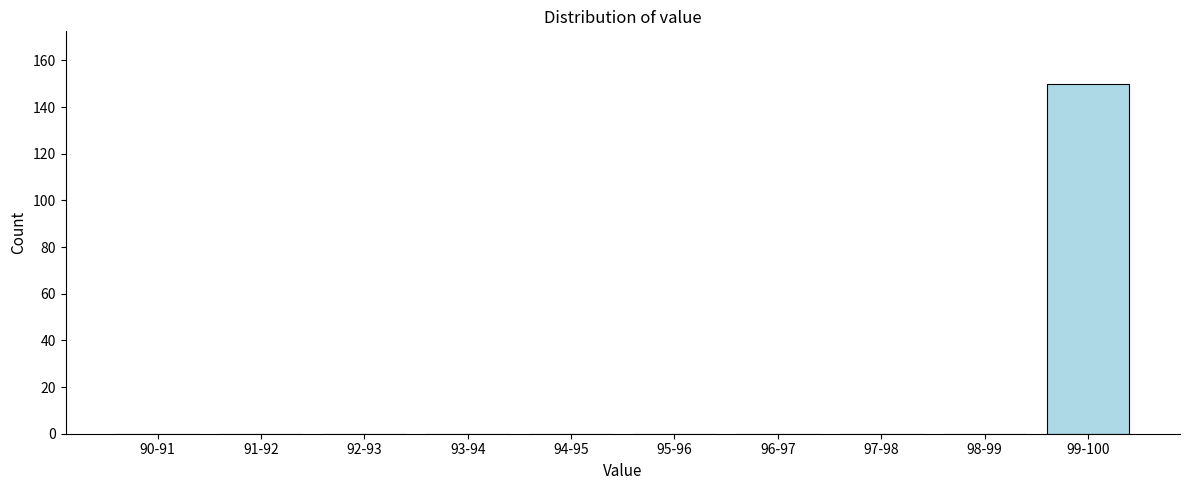

Reading left to right, extract all data points from this chart.

90-91=0	91-92=0	92-93=0	93-94=0	94-95=0	95-96=0	96-97=0	97-98=0	98-99=0	99-100=150